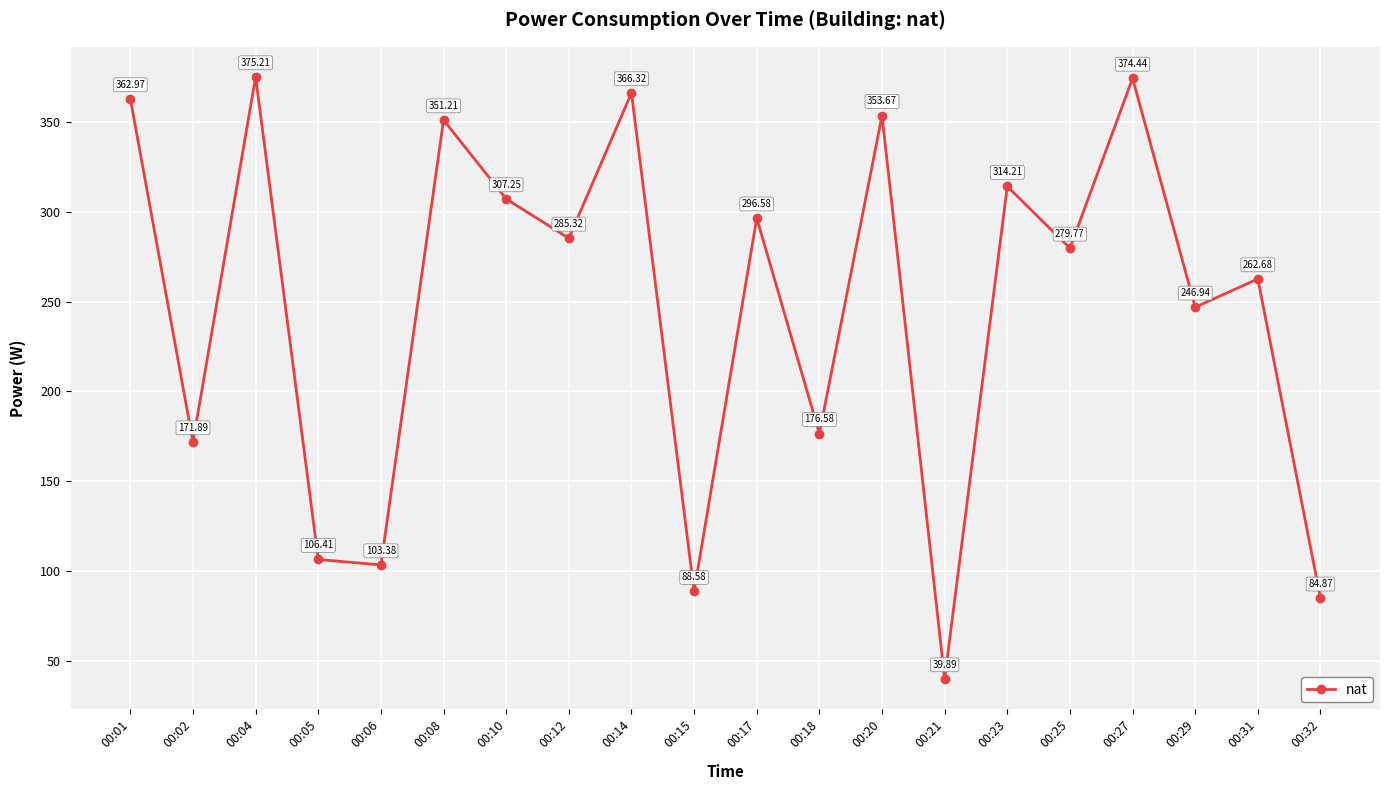

What is the average value?

247.4